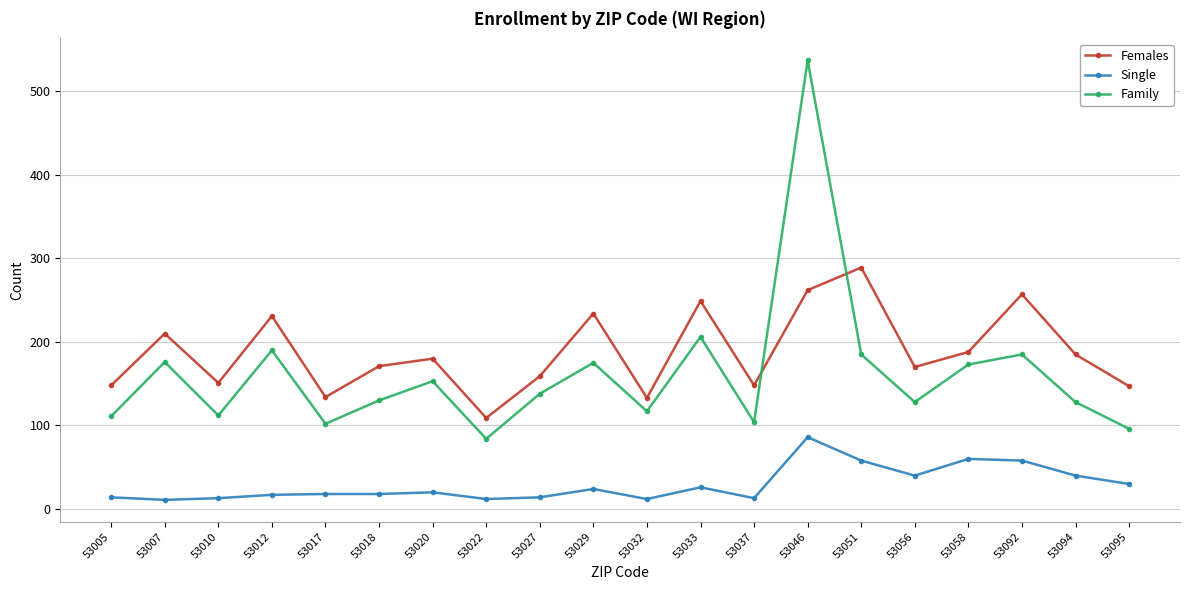

How many lines are shown in the chart?

3